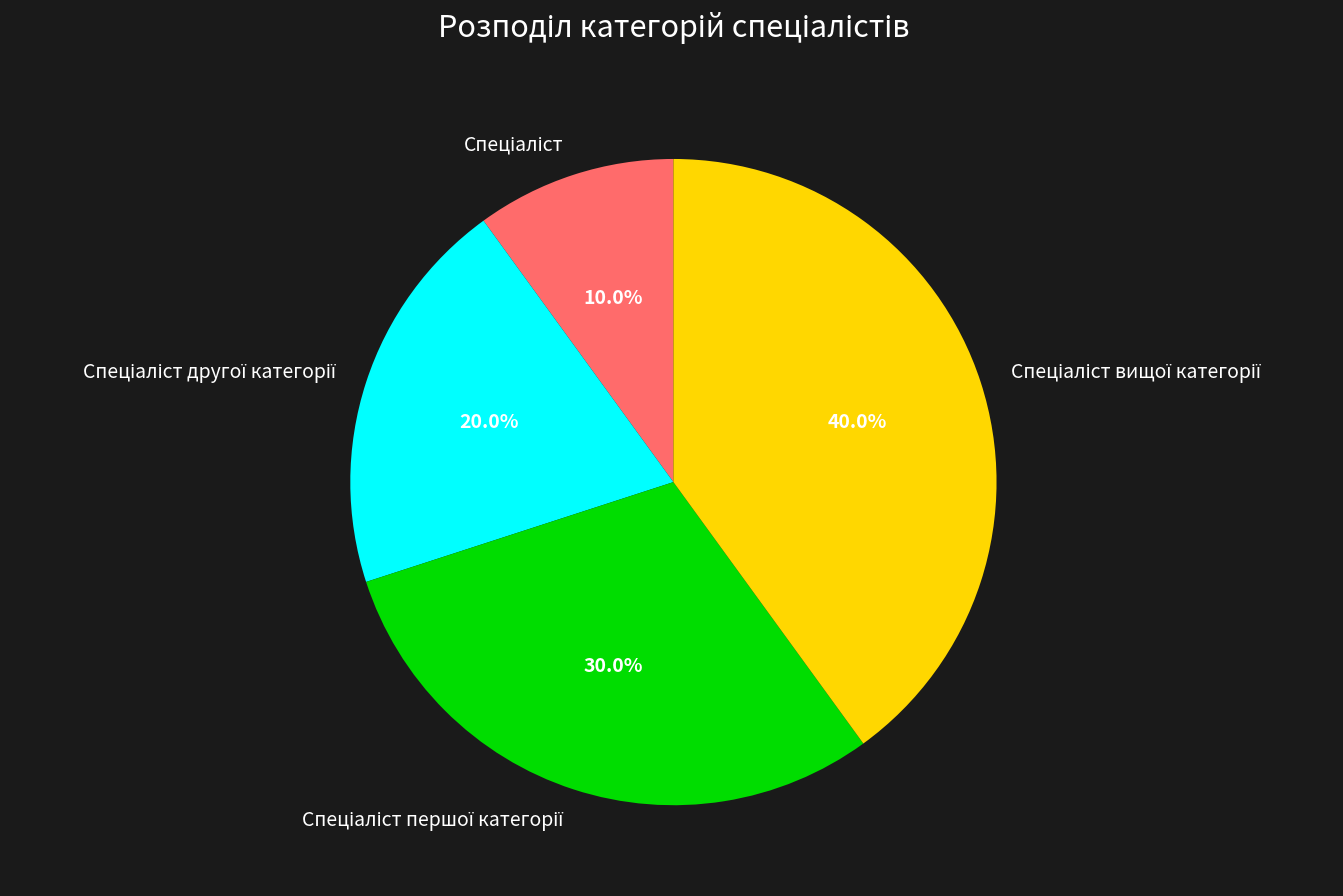

Is there any slice that represents more than half of the pie?

No